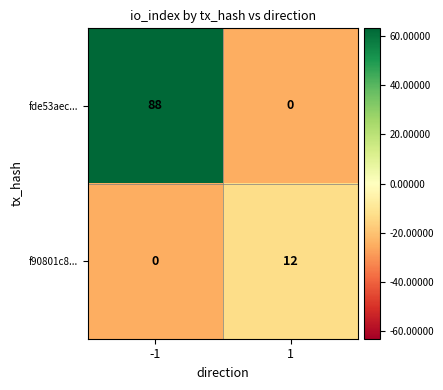

What is the total value across all series at -1?

88